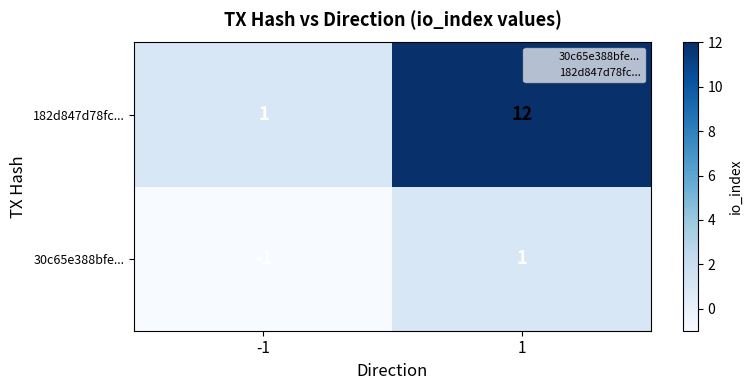

Rank the categories by 182d847d78fc... value from highest to lowest.

1, -1